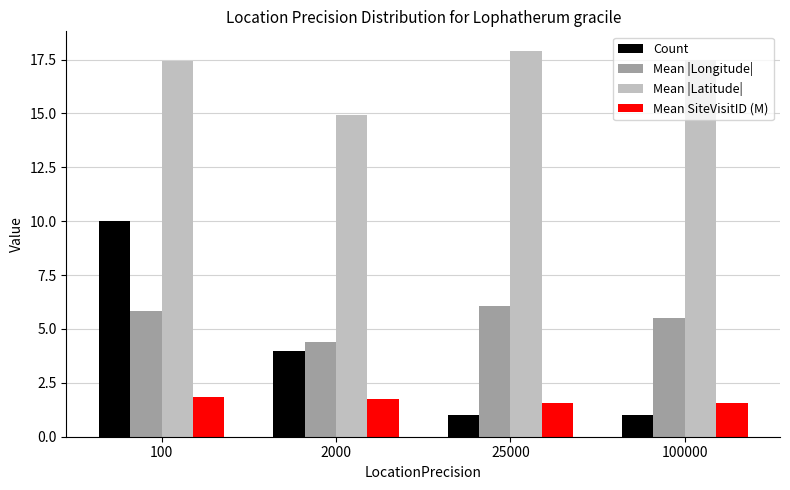

What is the spread (max minus min) of values at 2000?

13.2